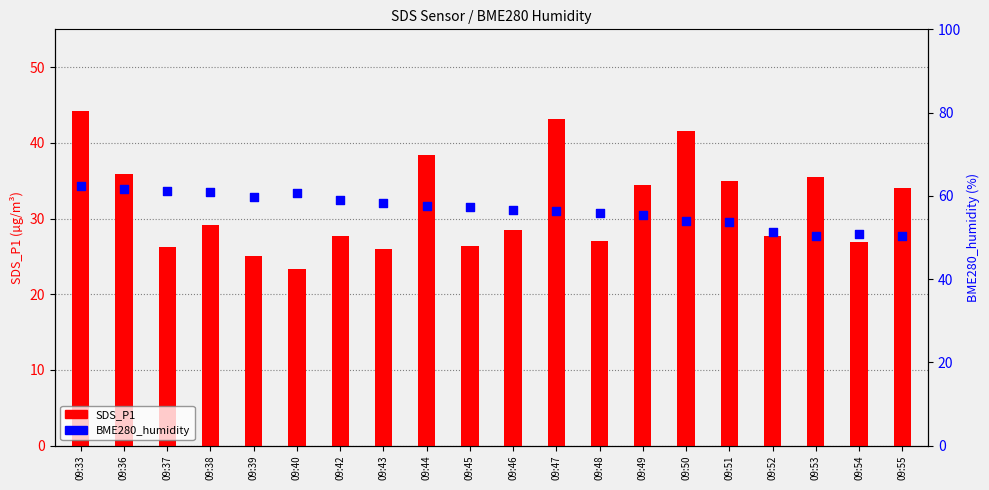

What are all the series names shown in the legend?

SDS_P1, BME280_humidity